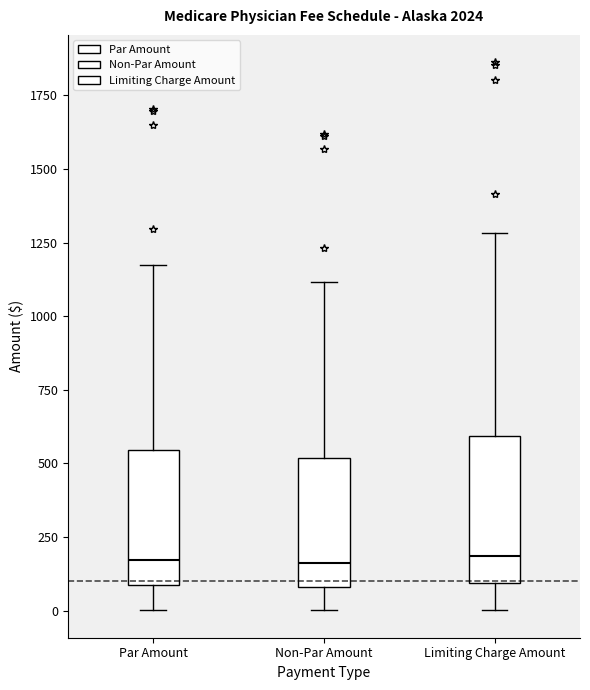

Where does the lower whisker of the box for Par Amount end on the y-axis? The values are not printed on the chart, so give them approximately, as read against the axis.

0